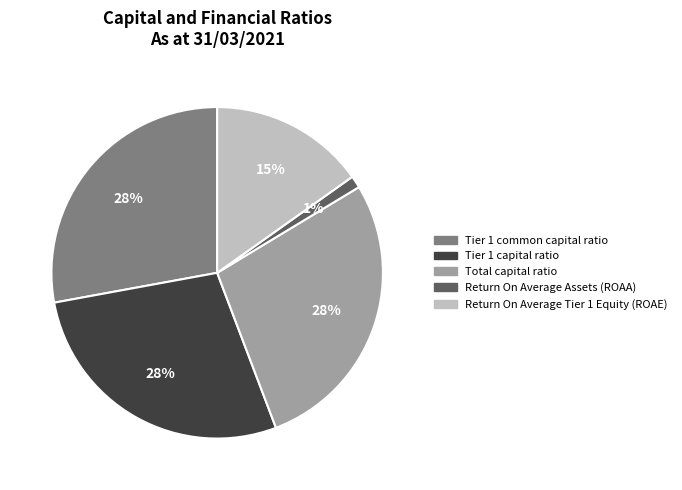

Does any single category account for the majority?

No